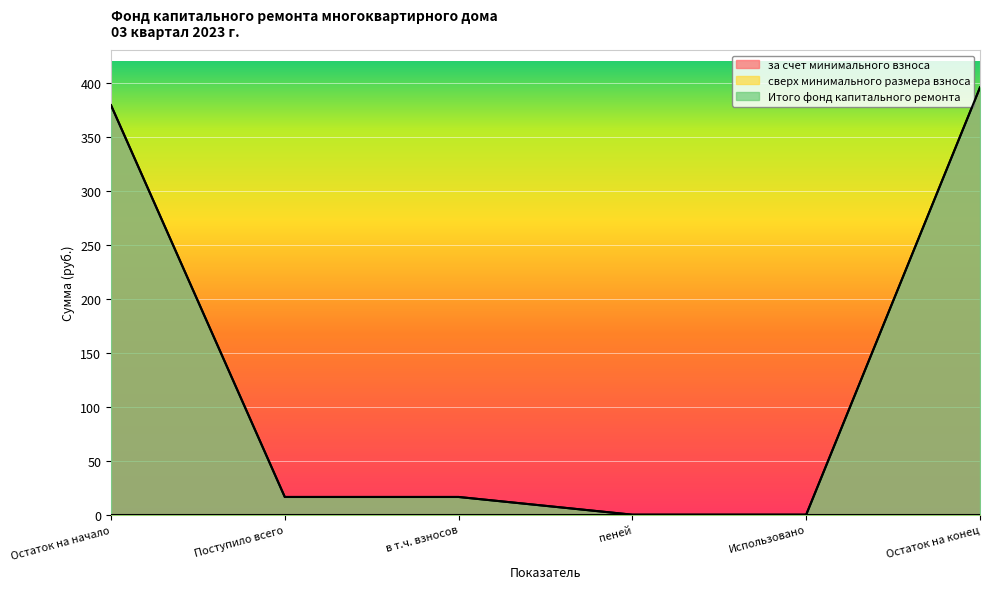

Which has a higher value, Использовано or Поступило всего?

Поступило всего